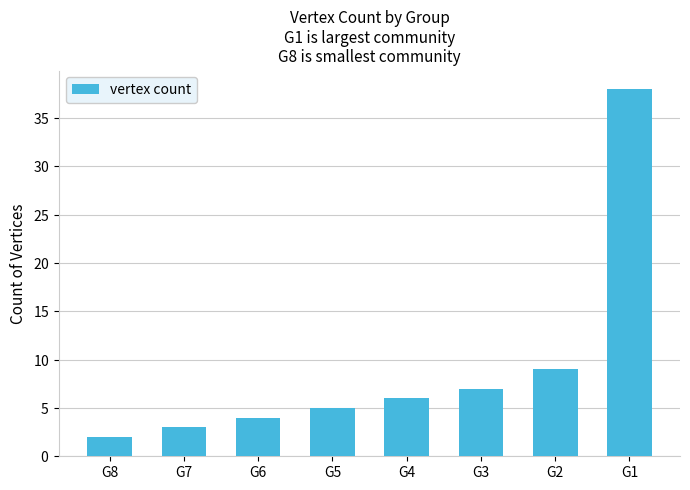

Which has a higher value, G3 or G2?

G2